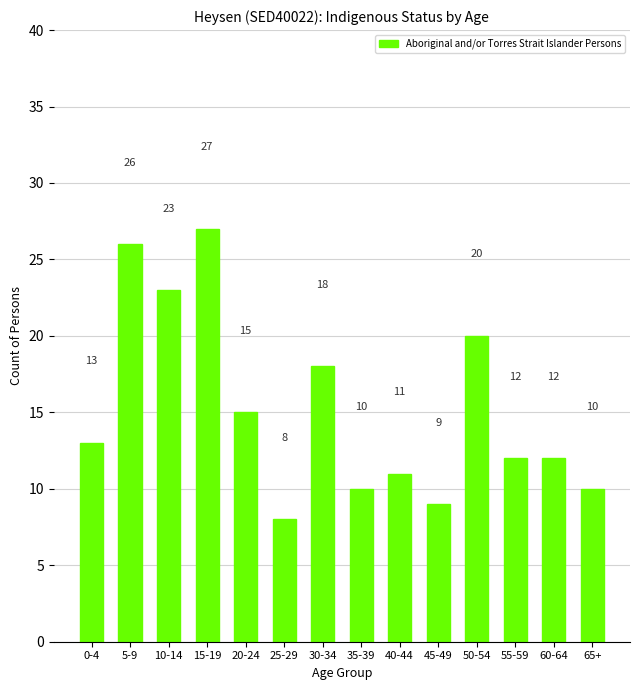

What is the label of the 12th bar from the left?

55-59